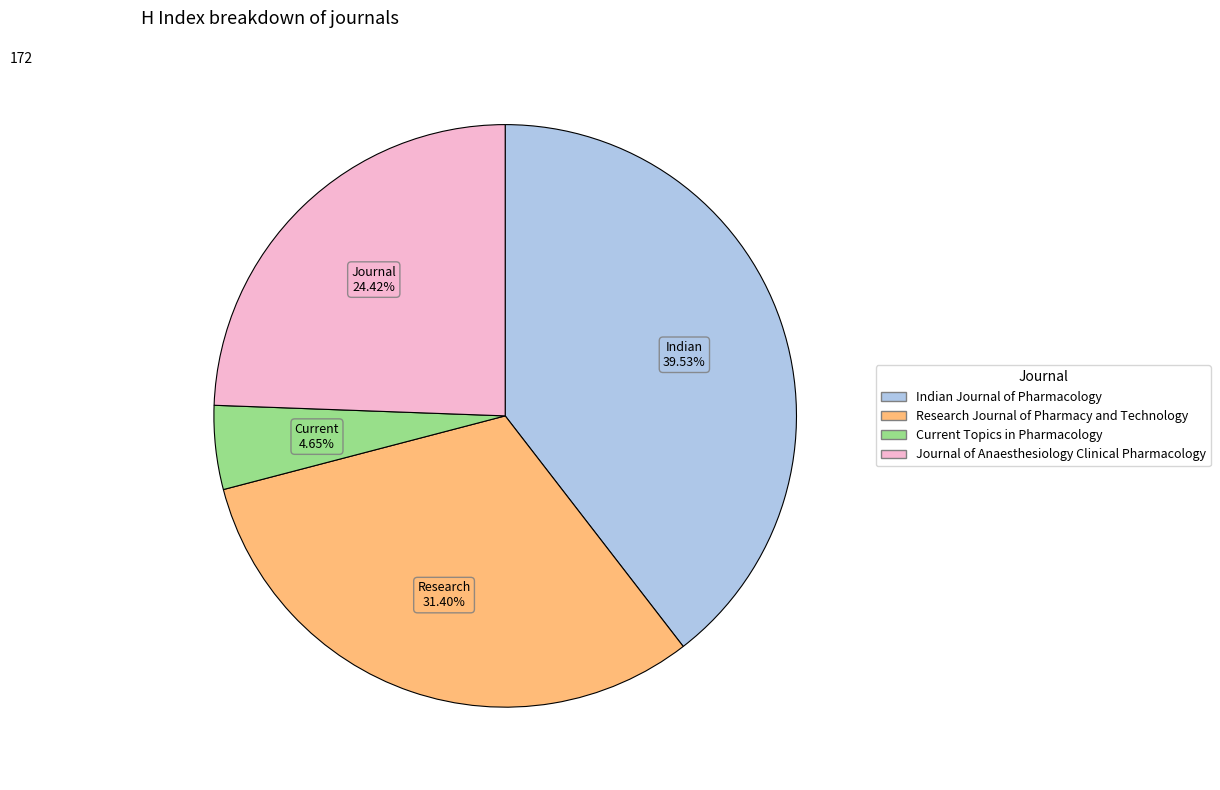

To the nearest percent, what portion does Current Topics in Pharmacology represent?

5%